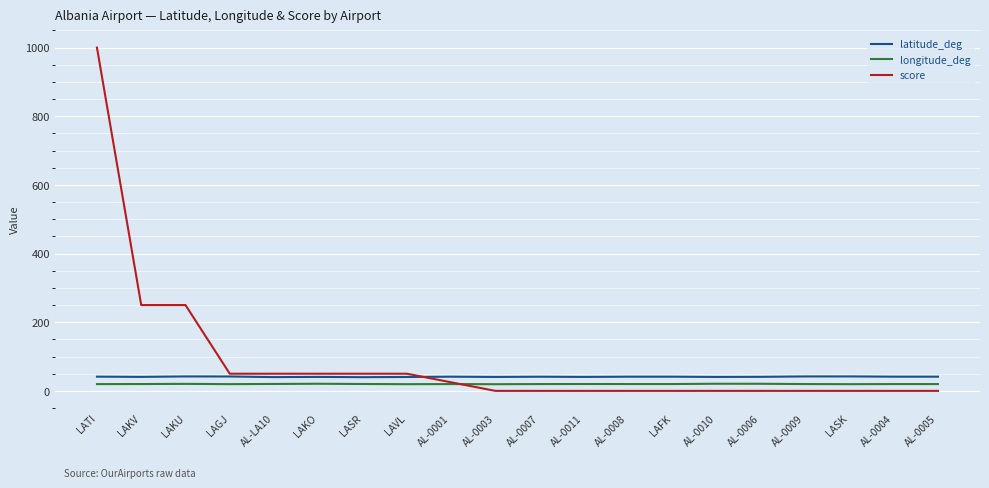

The score series shows 0.0 at LASK. True or false?

True